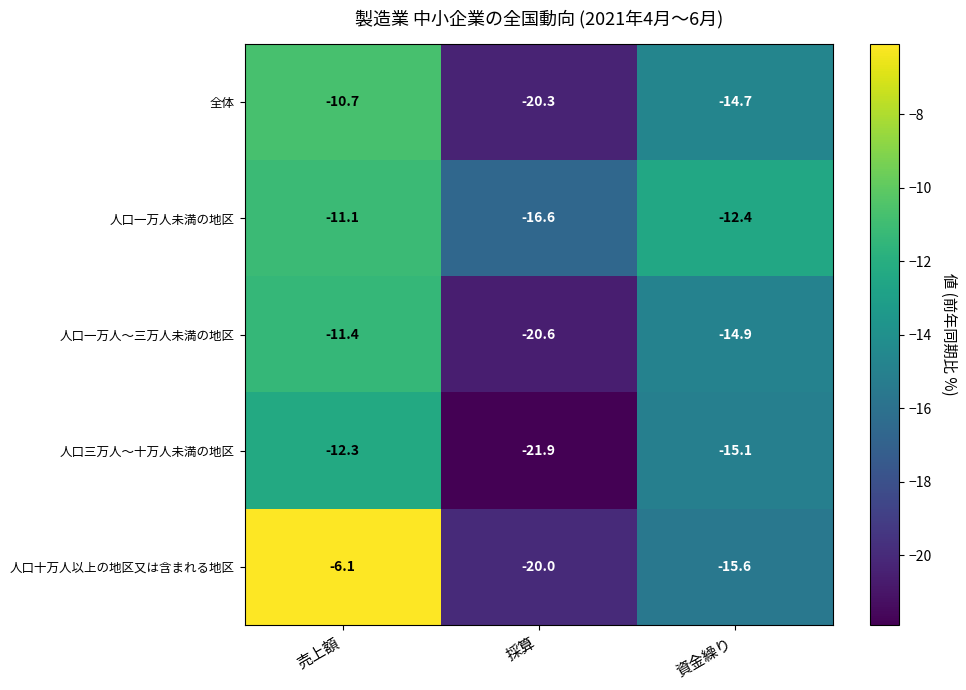

Rank the categories by 人口一万人～三万人未満の地区 value from lowest to highest.

採算, 資金繰り, 売上額